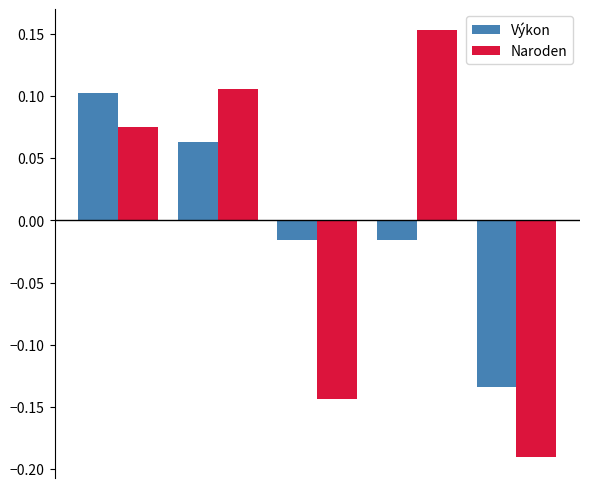

What is the difference between the maximum and minimum values in the Naroden series?

0.3